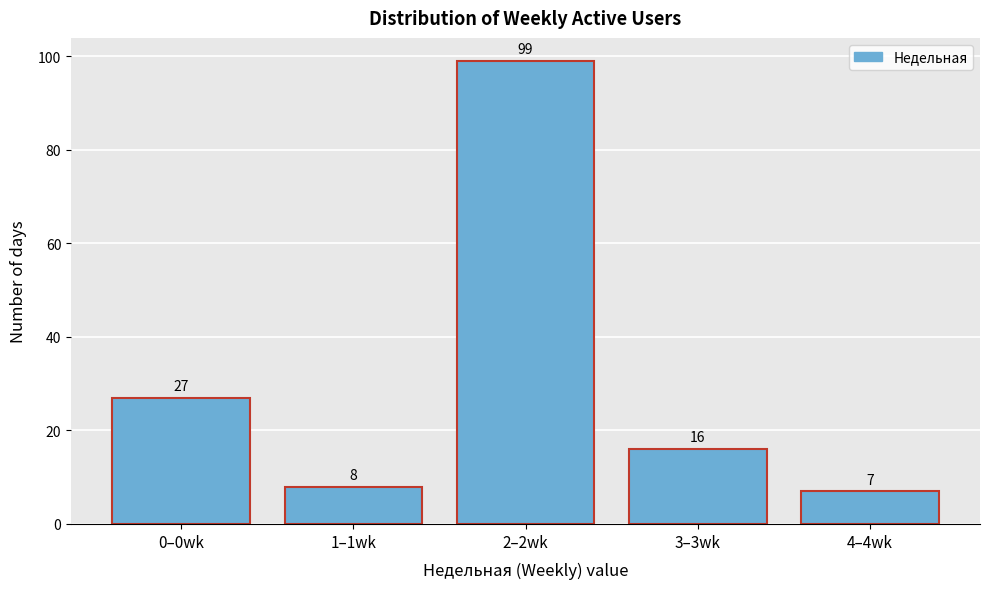

Reading right to left, transcribe all the data shown in this chart.

7	16	99	8	27